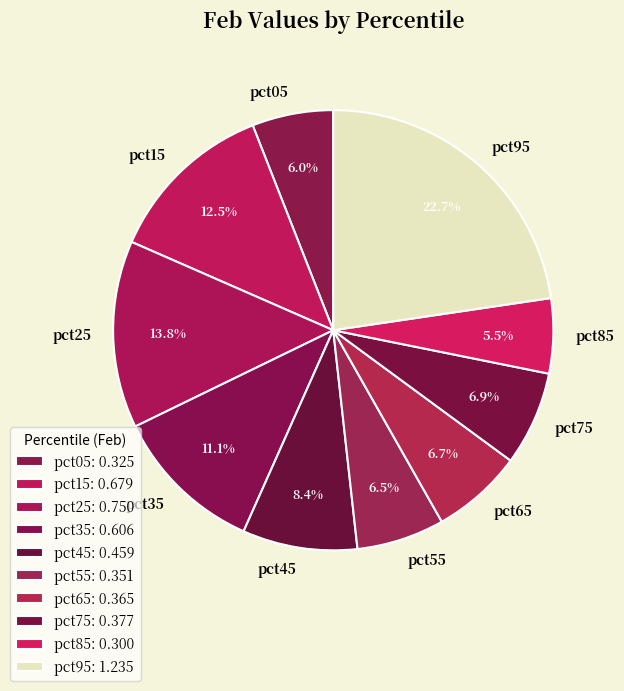

Does pct95 represent more than half of the total?

No